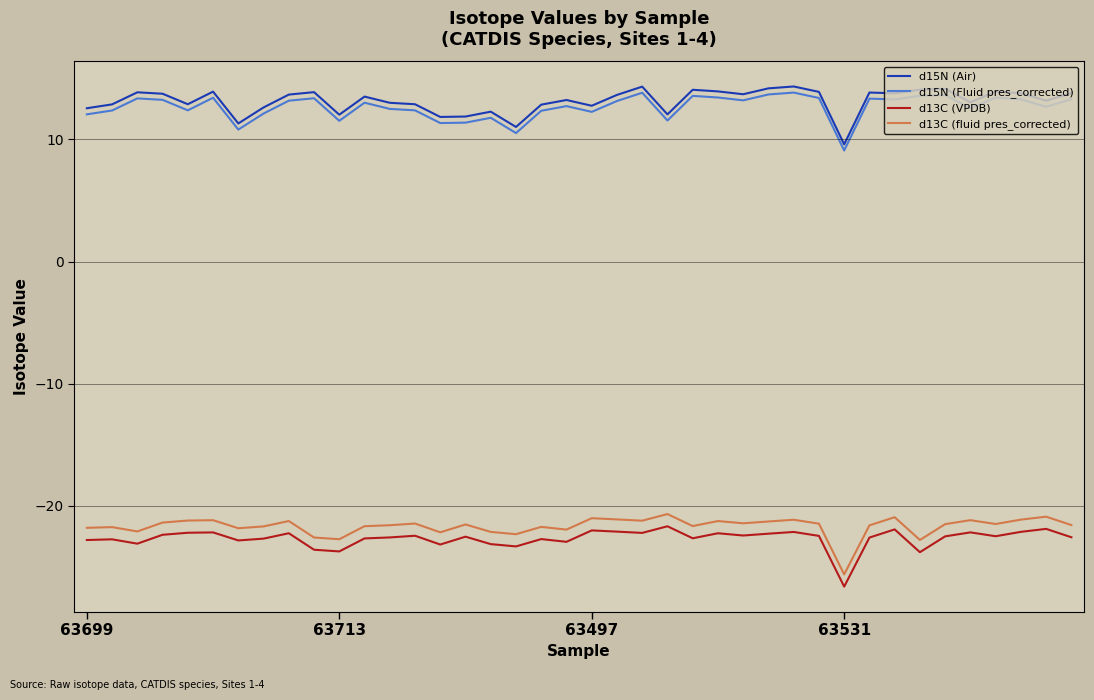

What is the difference between the maximum and minimum values in the d15N (Air) series?

4.7